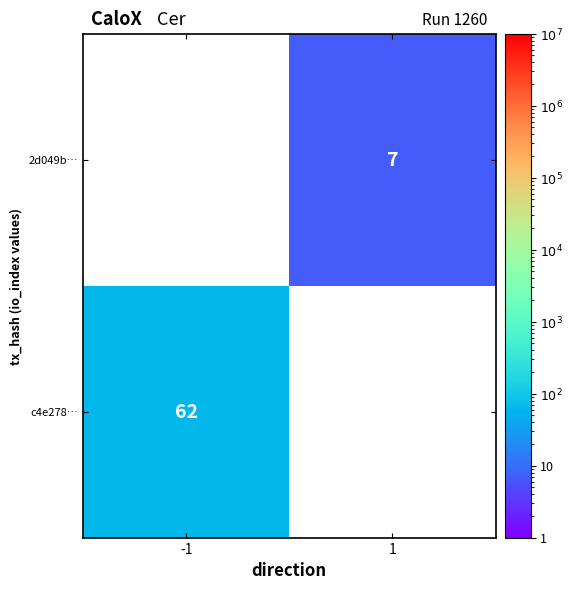

How many data points does each series have?

2